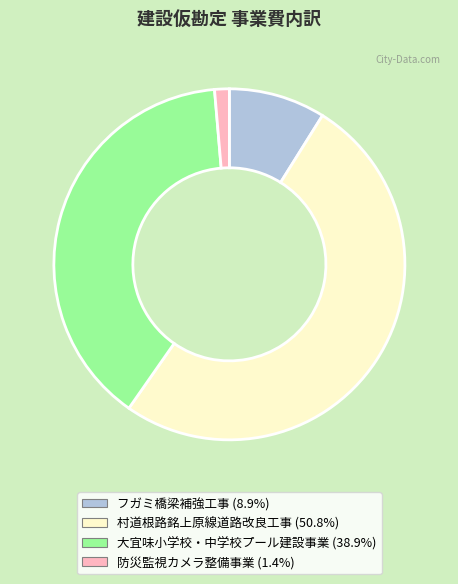

Do 大宜味小学校・中学校プール建設事業 and 防災監視カメラ整備事業 together represent more than half of the pie?

No